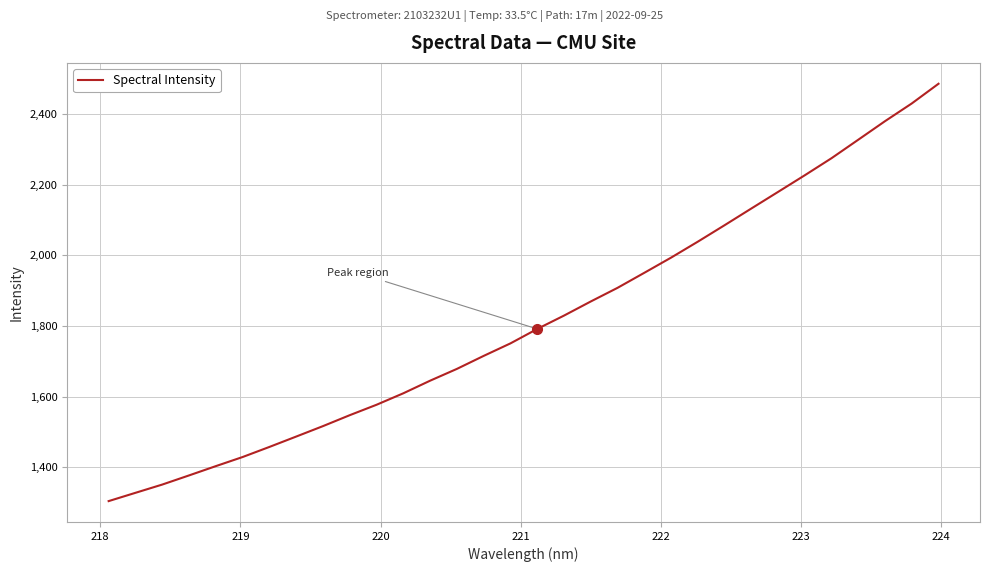

What is the maximum value shown in the chart?

2485.2